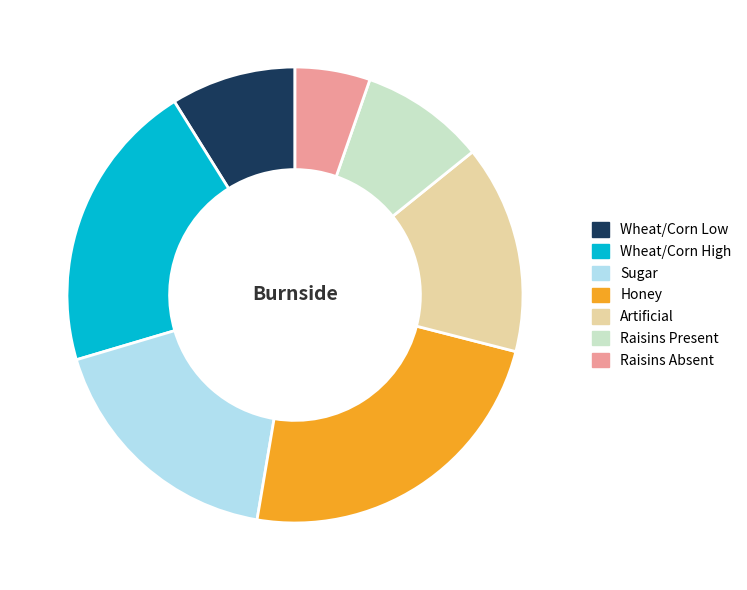

Is there a majority slice in this chart?

No